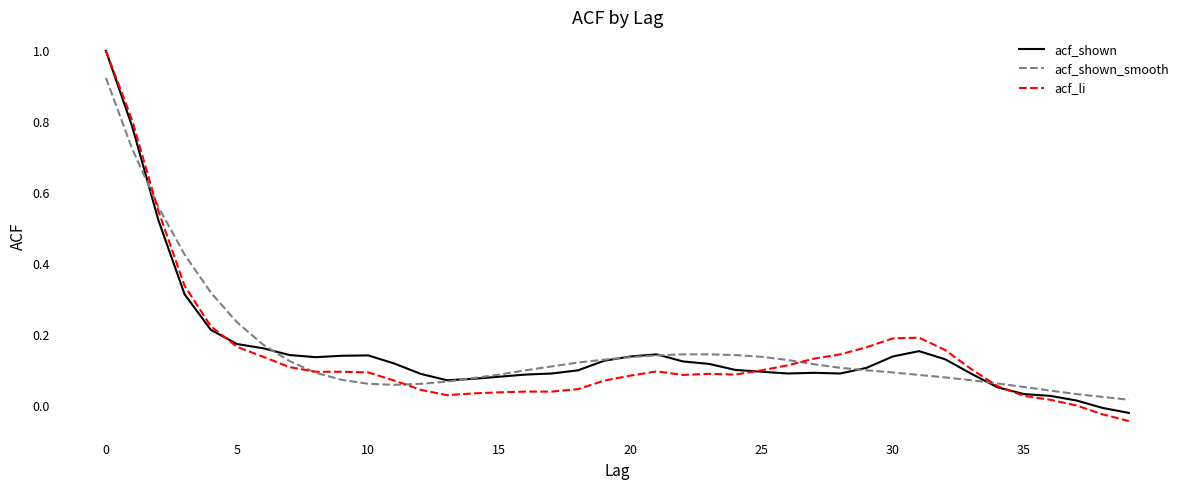

At how many categories does at least one series exceed 0?

40